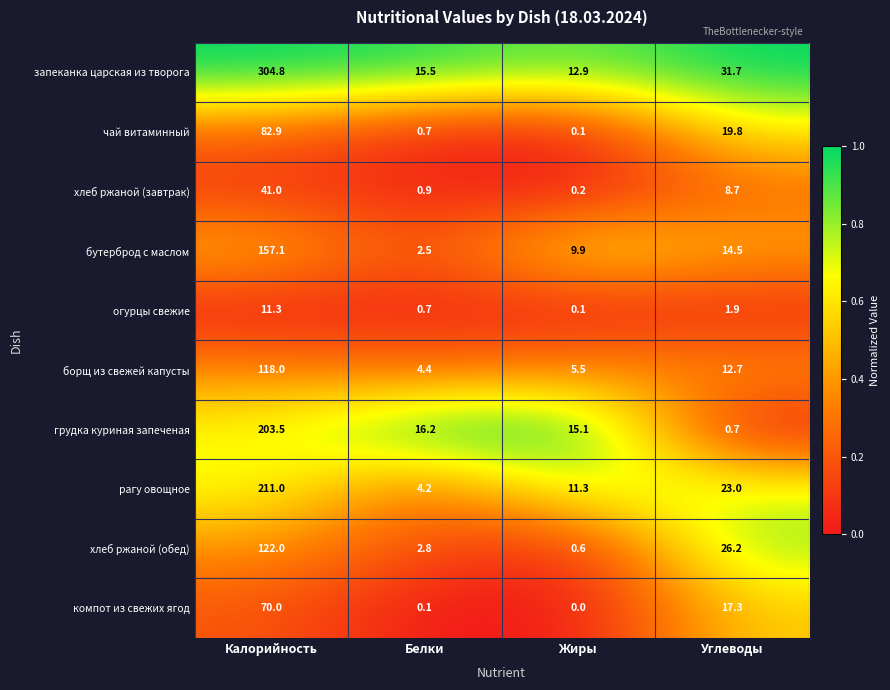

What is the greatest value displayed?

304.8